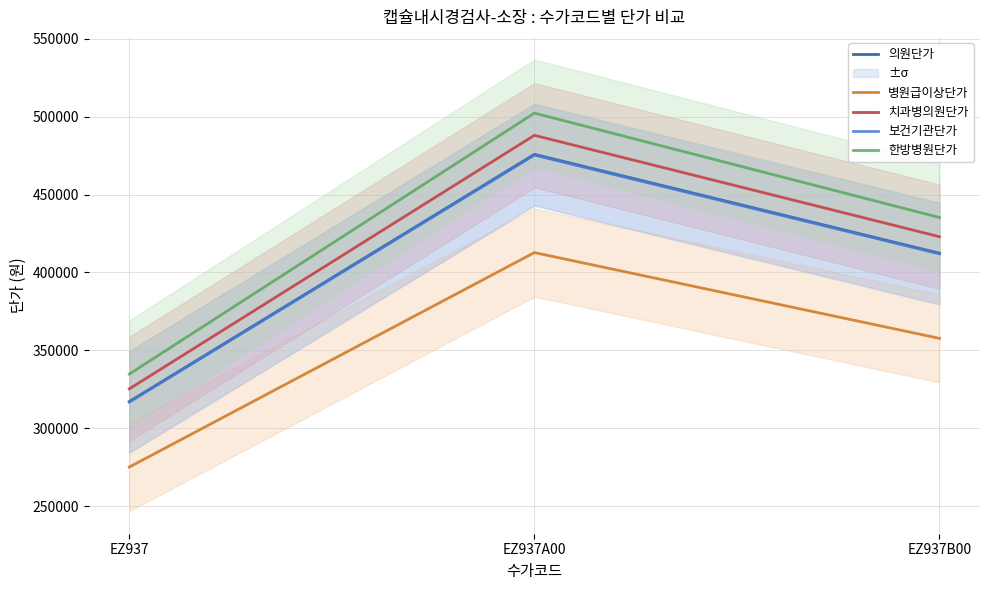

True or false: 한방병원단가 has a value of 643124 at EZ937B00.

False